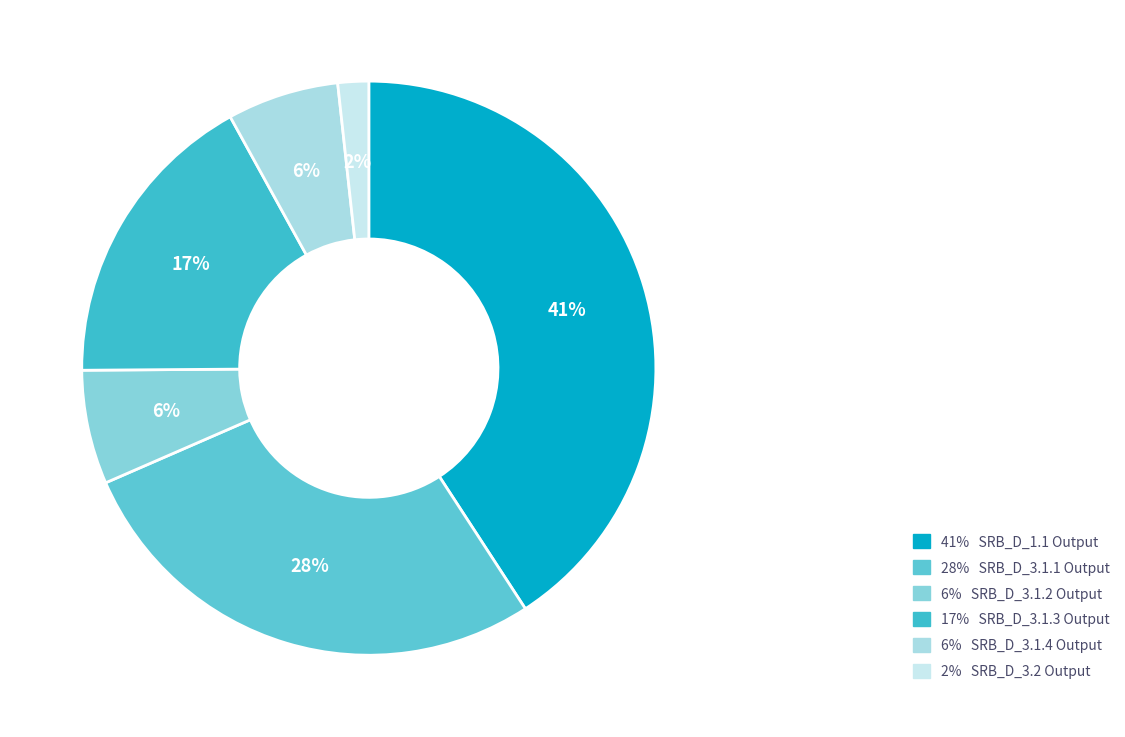

Is there any slice that represents more than half of the pie?

No